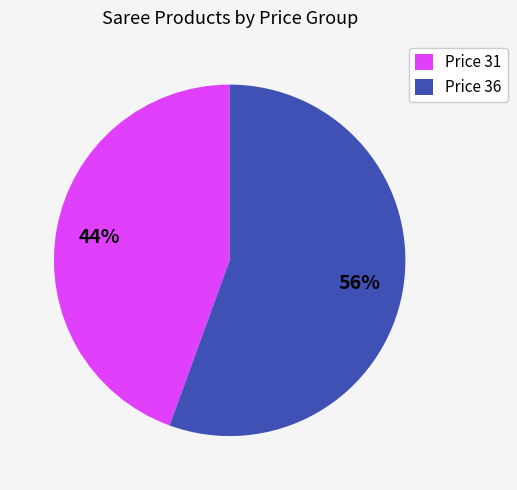

Do Price 36 and Price 31 together represent more than half of the pie?

Yes